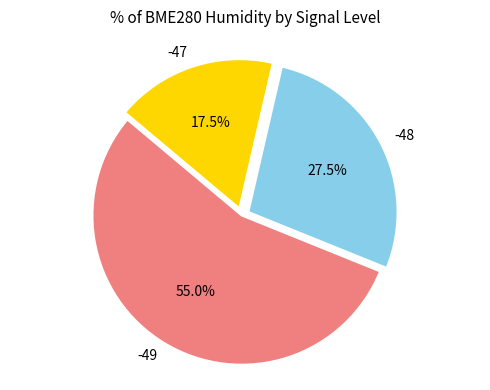

Which has a higher value, -49 or -48?

-49